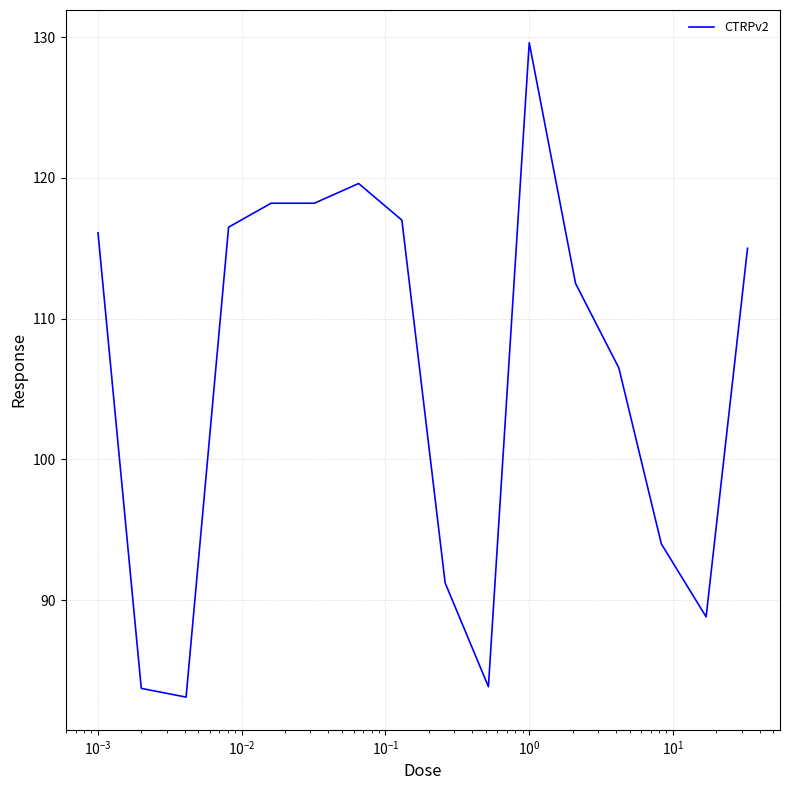

How many distinct data groups are displayed?

1